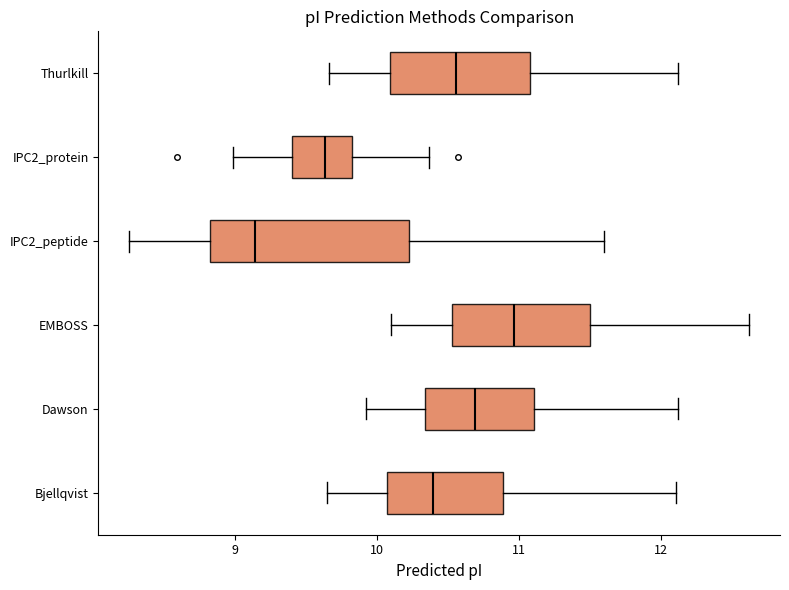

Reading bottom to top, transcribe this box plot: for each box, give where its median line is, the range the box spans, and where its two whiskers end, as read against the x-axis. The values are not printed on the chart, so give them approximately, as read against the axis.

Bjellqvist: median 10.4, box 10.1 to 10.9, whiskers 9.6 to 12.1
Dawson: median 10.7, box 10.3 to 11.1, whiskers 9.9 to 12.1
EMBOSS: median 11.0, box 10.5 to 11.5, whiskers 10.1 to 12.6
IPC2_peptide: median 9.1, box 8.8 to 10.2, whiskers 8.3 to 11.6
IPC2_protein: median 9.6, box 9.4 to 9.8, whiskers 9.0 to 10.4
Thurlkill: median 10.6, box 10.1 to 11.1, whiskers 9.7 to 12.1